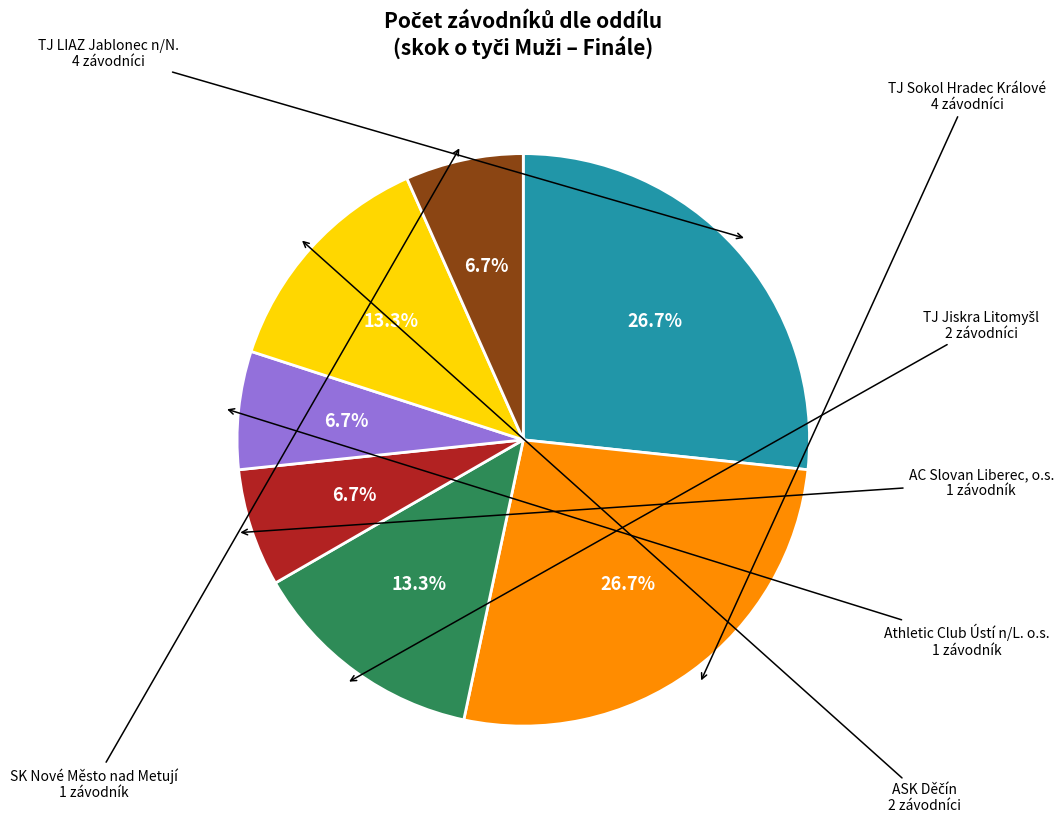

To the nearest percent, what is the average slice percentage?

14%